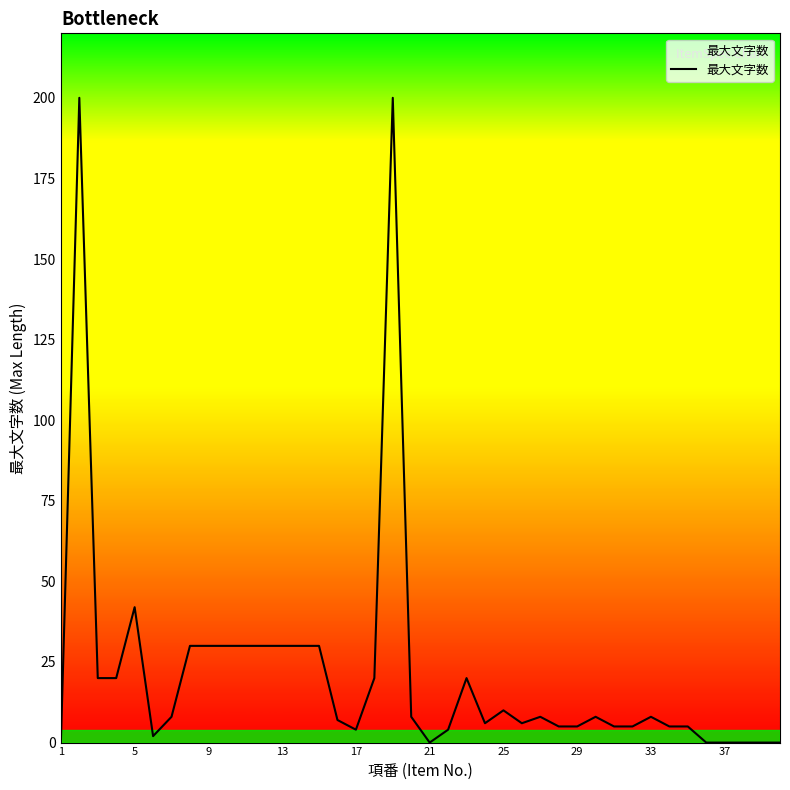

What is the difference between the maximum and second lowest values?

200